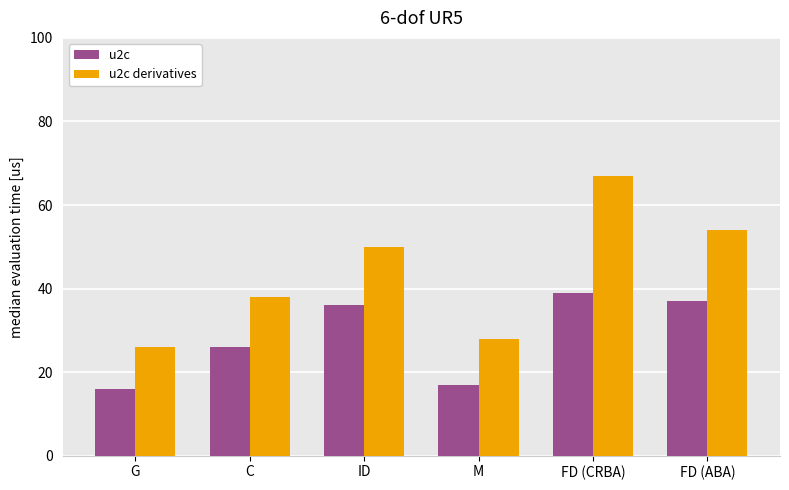

Reading right to left, extract all data points from this chart.

u2c: FD (ABA)=37	FD (CRBA)=39	M=17	ID=36	C=26	G=16
u2c derivatives: FD (ABA)=54	FD (CRBA)=67	M=28	ID=50	C=38	G=26